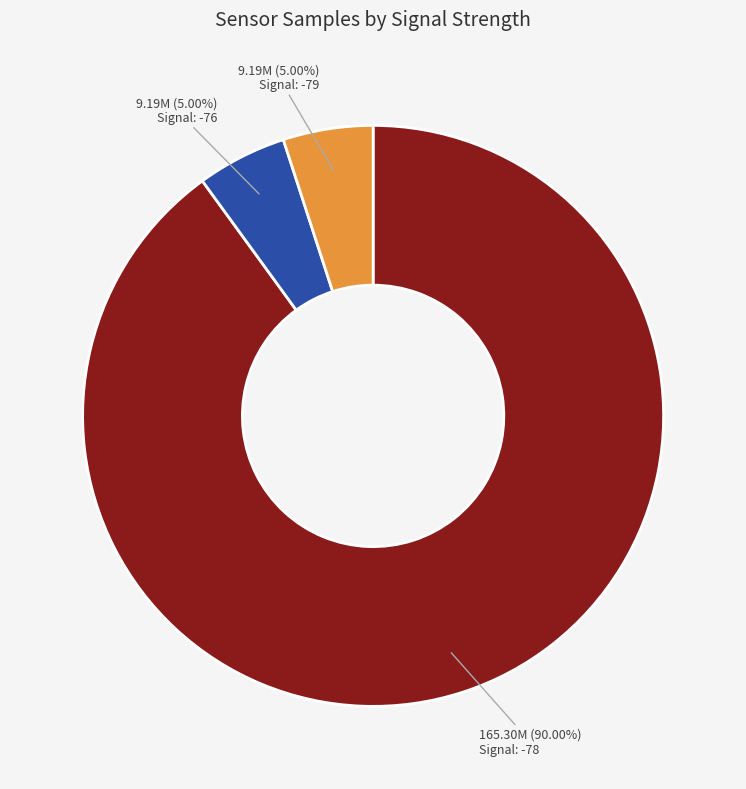

Count the number of slices in the pie.

3